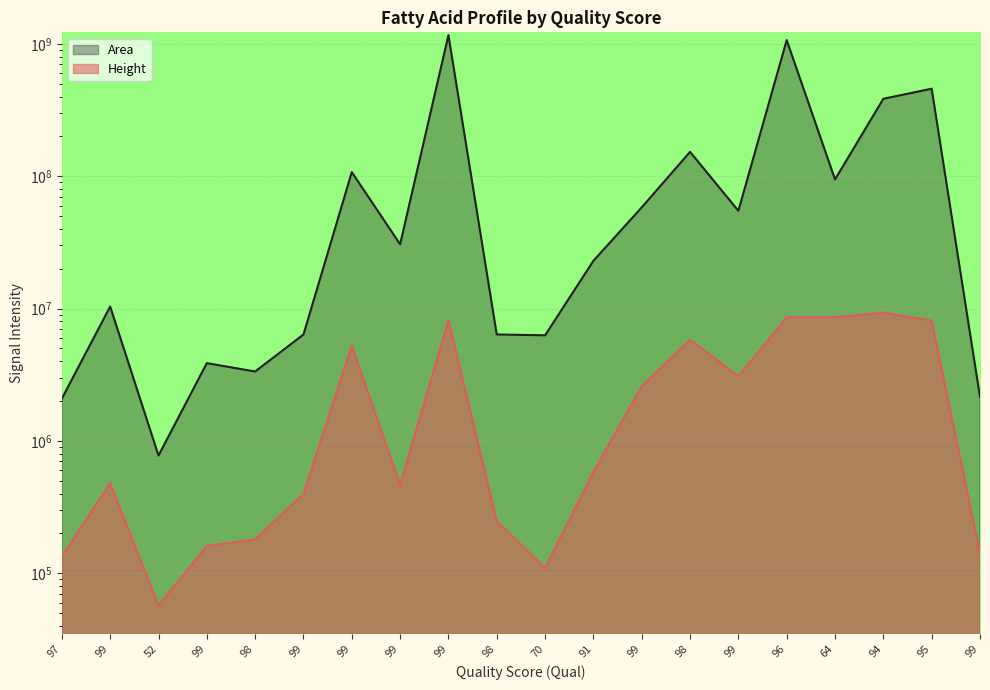

Reading left to right, what are all the values shown in this chart?

Height: 97=134283	99=478906	52=57181	99=160688	98=180431	99=398134	99=5237697	99=464246	99=8147522	98=248132	70=109680	91=581236	99=2585592	98=5828394	99=3077677	96=8597359	64=8613855	94=9296554	95=8107905	99=141280
Area: 97=2089133	99=10370399	52=775986	99=3871695	98=3347184	99=6373489	99=107461293	99=30642353	99=1165699911	98=6378203	70=6284387	91=22966809	99=58198636	98=152879220	99=54860786	96=1068653838	64=94667607	94=385085331	95=458907514	99=2153358